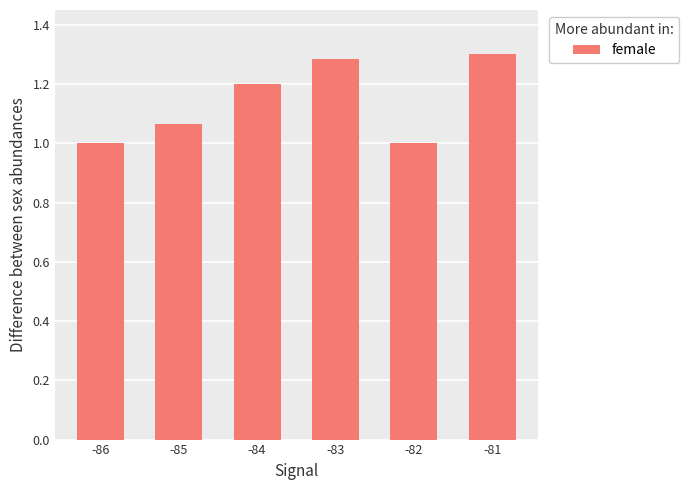

What is the smallest value displayed?

1.0